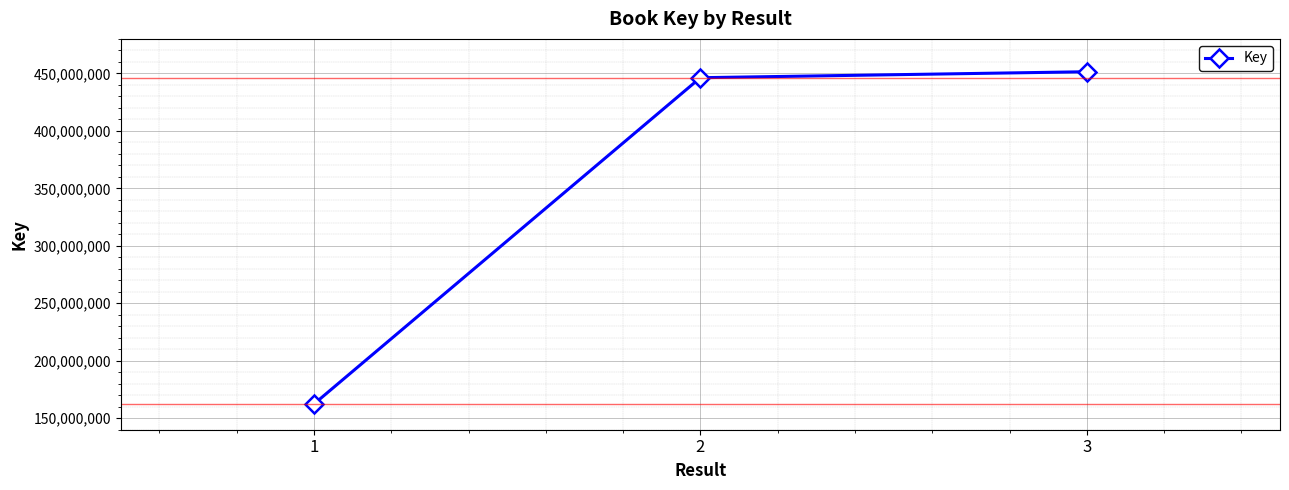

Is it true that the value at 1 is 162372912?

True